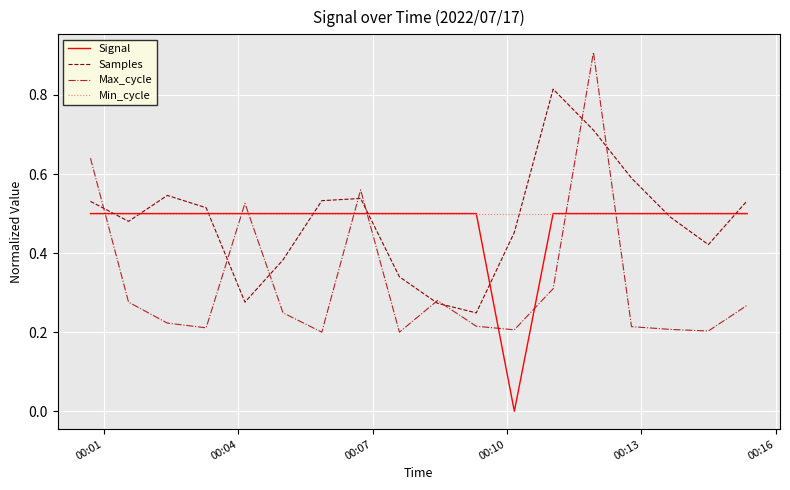

Which series ends up on top after the final intersection of Max_cycle and Signal?

Signal